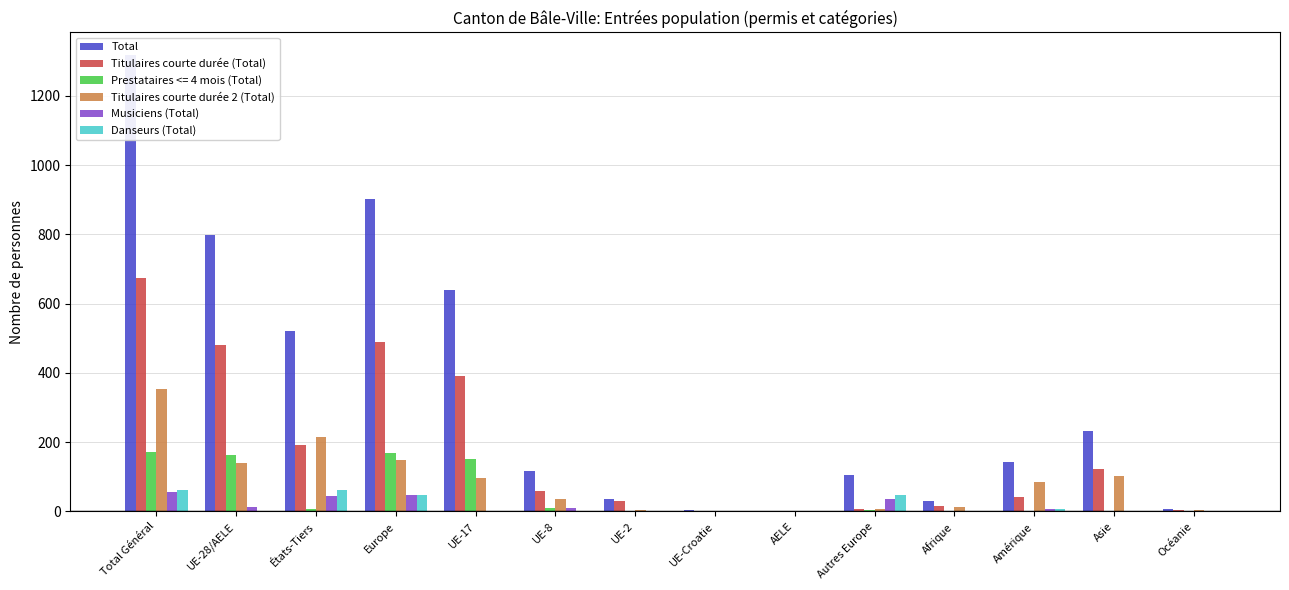

Is it true that Titulaires courte durée 2 (Total) equals 58 at UE-8?

False